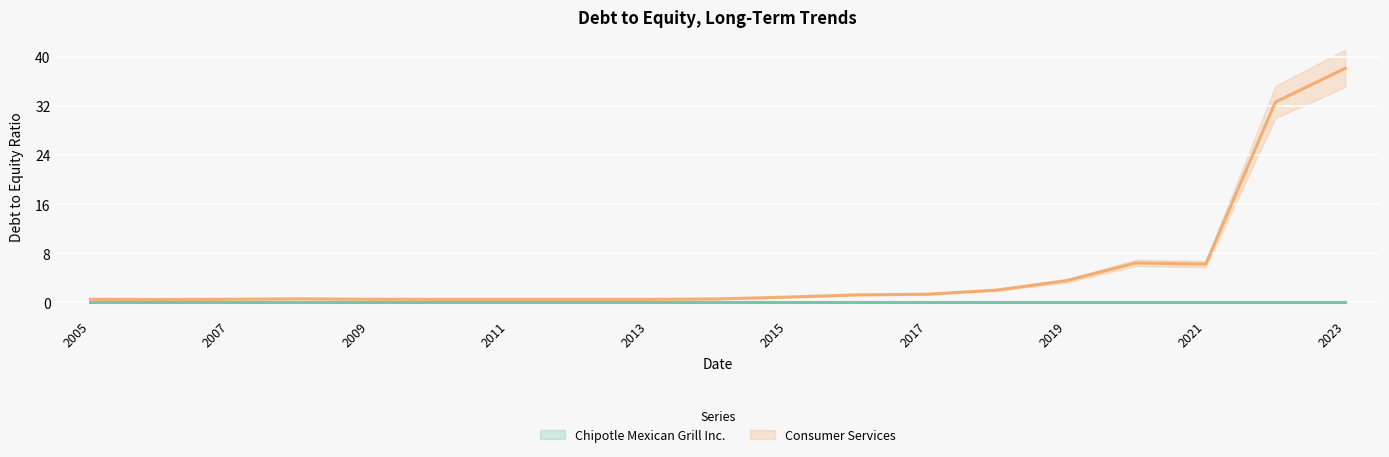

Between 2009 and 2014, which is larger?

2014